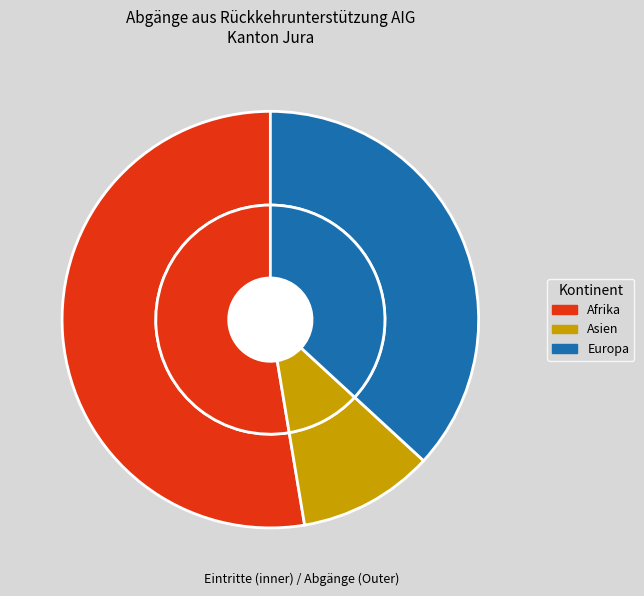

How much of the chart is everything except Amerika?

100.0%